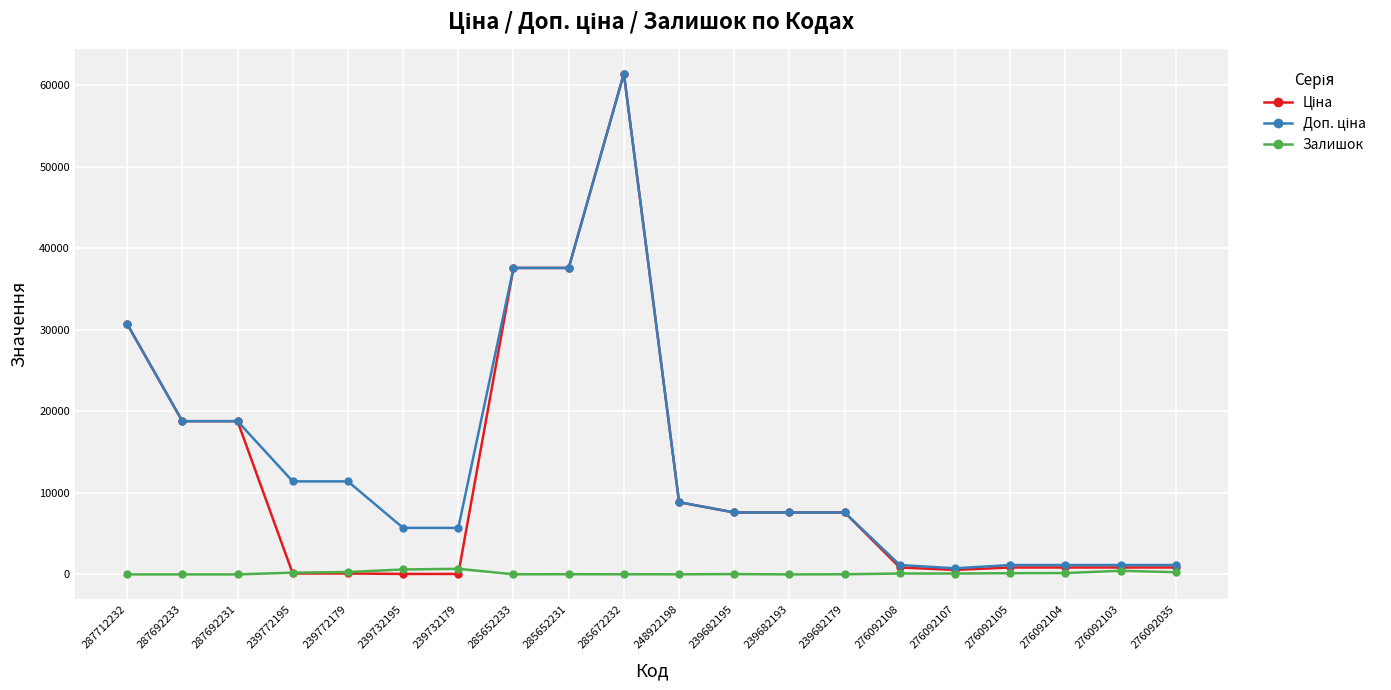

Which label corresponds to the largest value in the chart?

285672232